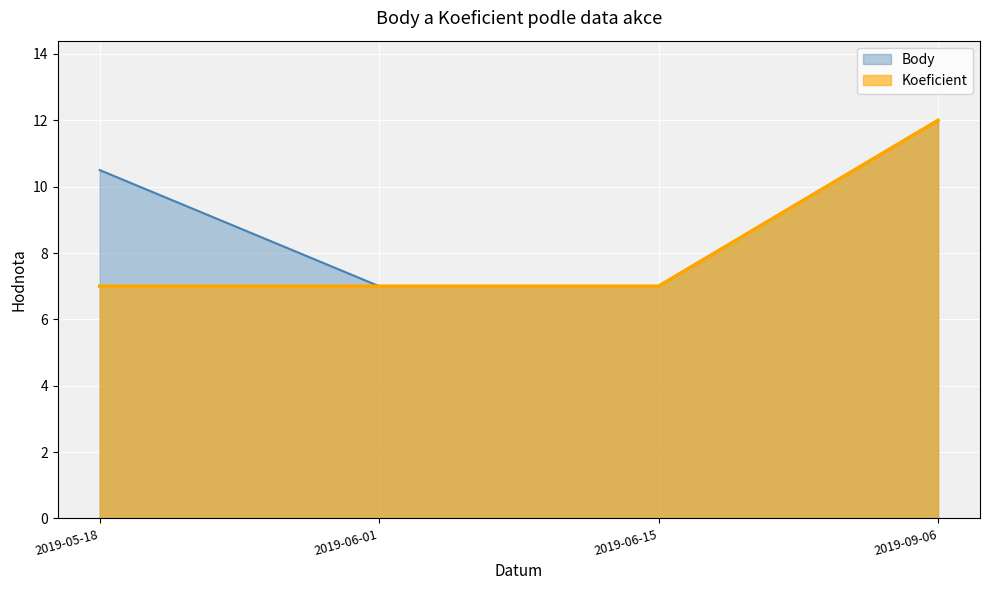

True or false: Koeficient has a value of 1.6 at 2019-06-01.

False